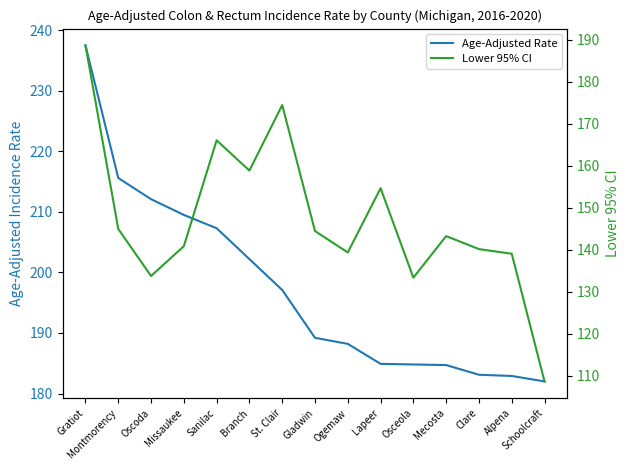

True or false: Age-Adjusted Rate and Lower 95% CI cross at least once.

False